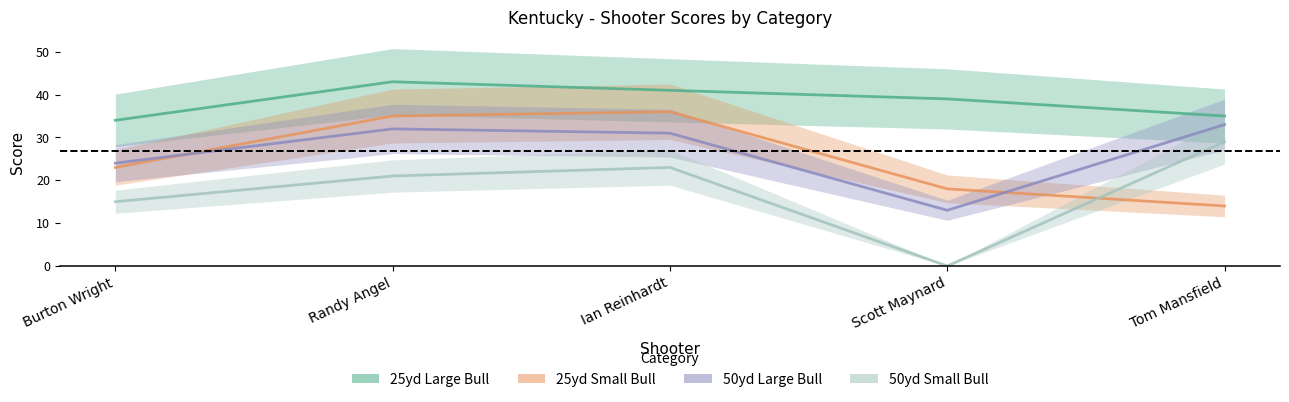

Which series has the widest spread of values?

50yd Small Bull